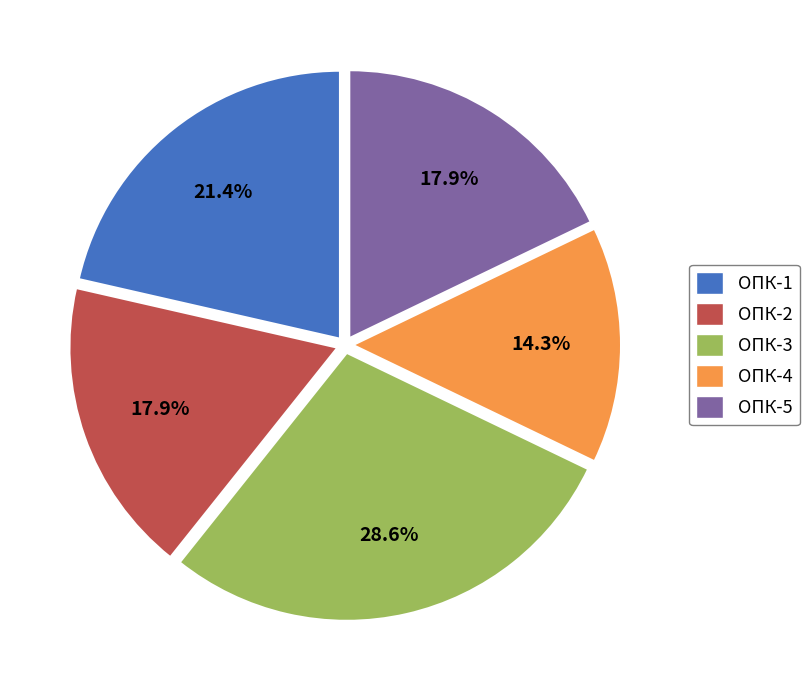

Which slice is the largest?

ОПК-3